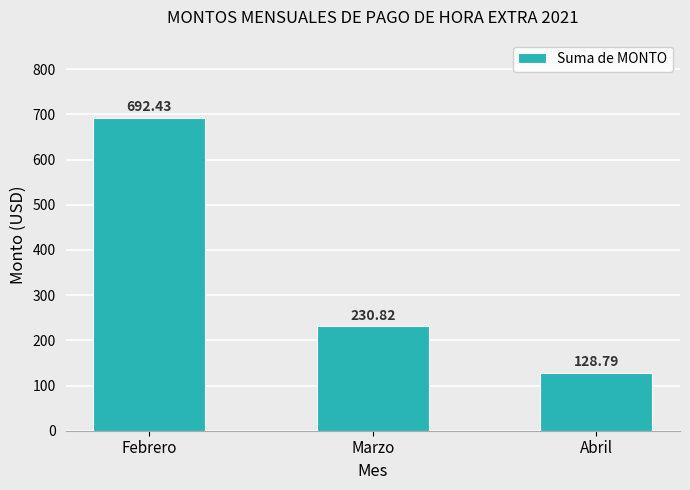

What is the difference between the maximum and minimum values?

563.6